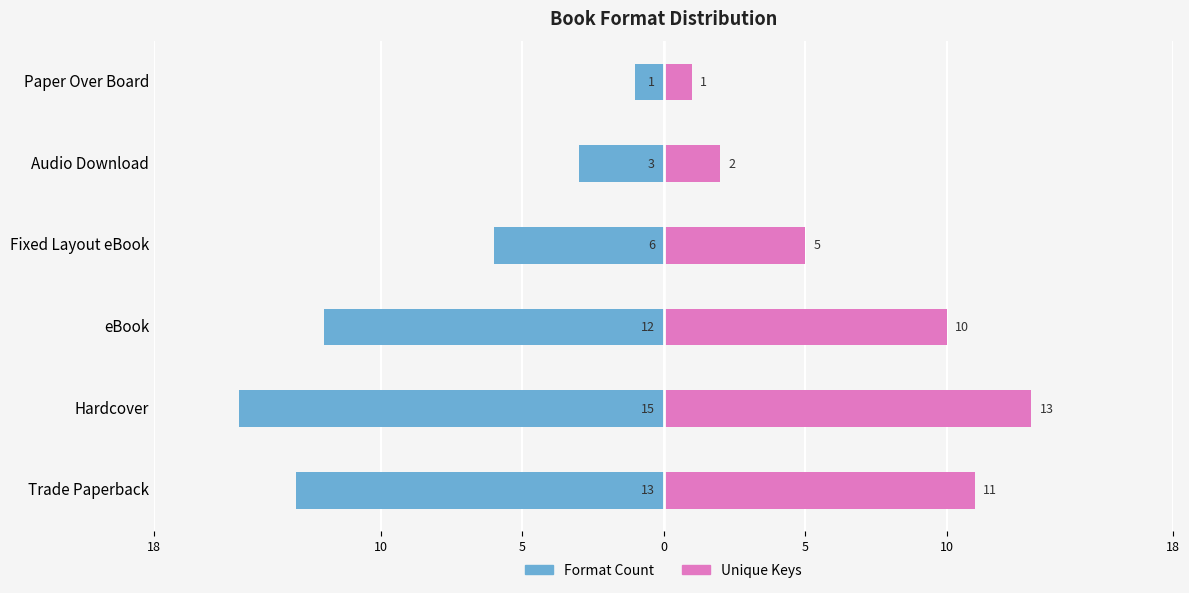

What is the difference between the second highest and minimum values in the Format Count series?

12